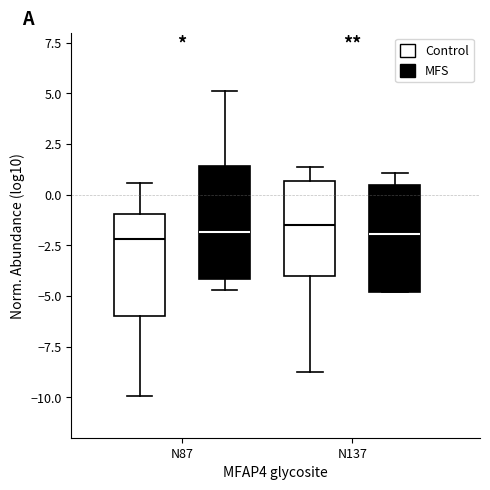

Reading left to right, transcribe this box plot: for each box, give where its median line is, the range the box spans, and where its two whiskers end, as read against the y-axis. The values are not printed on the chart, so give them approximately, as read against the axis.

N87 (Control): median -2.0, box -6.0 to -1.0, whiskers -10.0 to 0.5
N87 (MFS): median -2.0, box -4.0 to 1.5, whiskers -4.5 to 5.0
N137 (Control): median -1.5, box -4.0 to 0.5, whiskers -8.5 to 1.5
N137 (MFS): median -2.0, box -5.0 to 0.5, whiskers -5.0 to 1.0